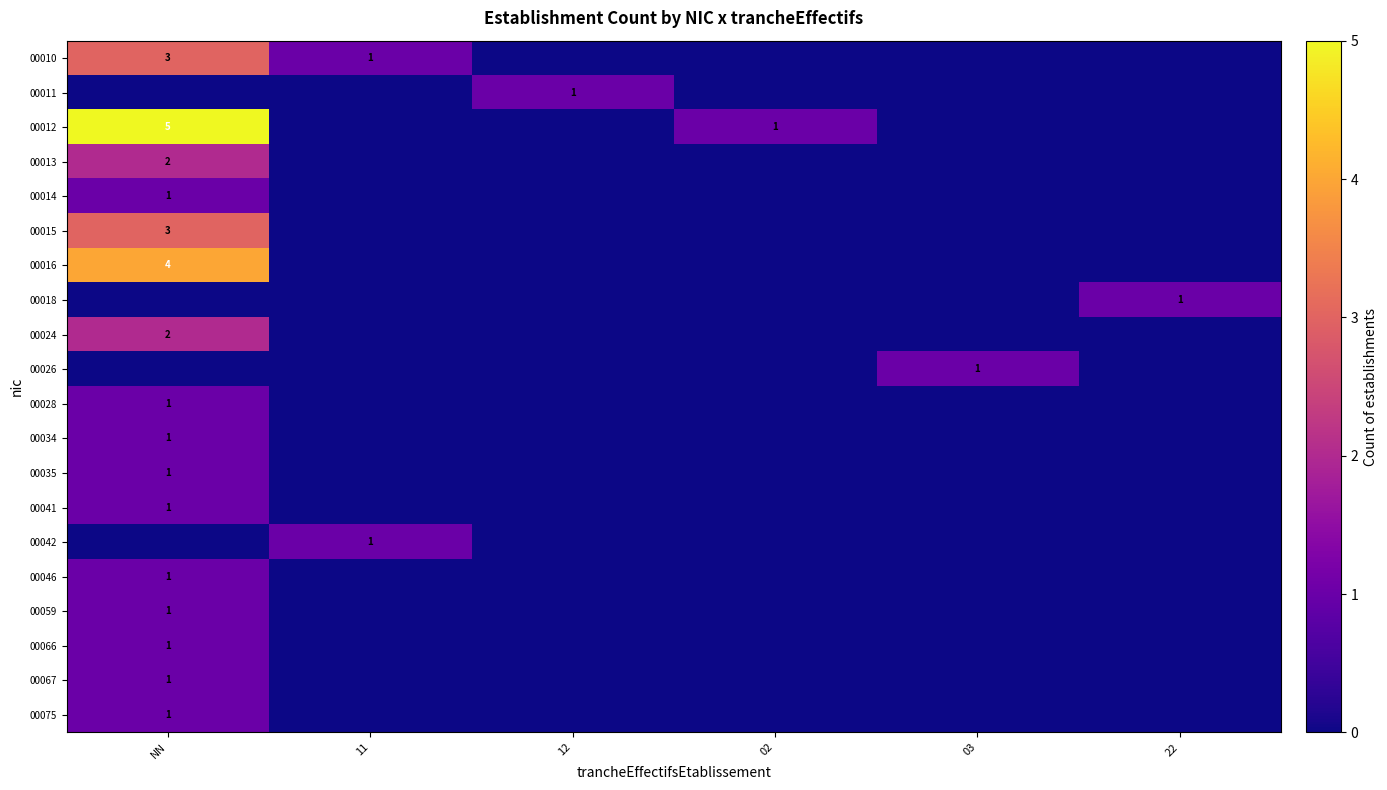

The 00016 series shows 6 at NN. True or false?

False